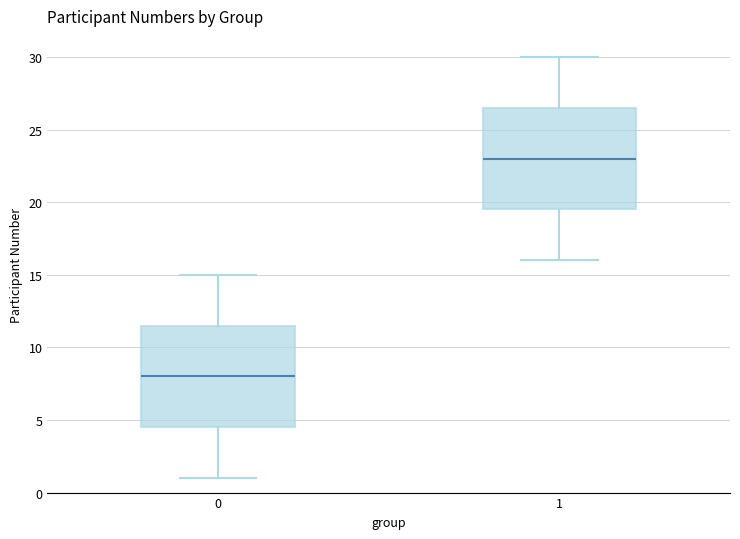

Reading left to right, transcribe this box plot: for each box, give where its median line is, the range the box spans, and where its two whiskers end, as read against the y-axis. The values are not printed on the chart, so give them approximately, as read against the axis.

0: median 8.0, box 4.5 to 11.5, whiskers 1.0 to 15.0
1: median 23.0, box 19.5 to 26.5, whiskers 16.0 to 30.0